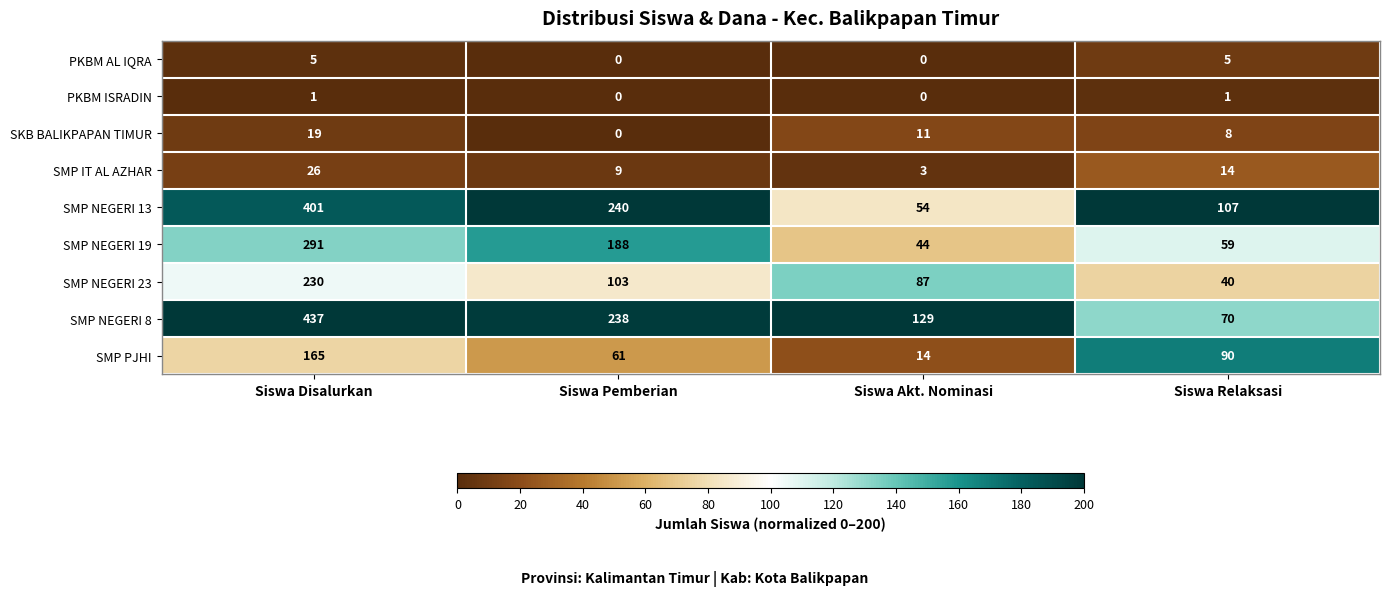

Count the SMP NEGERI 13 values in the range 107 to 401.

3